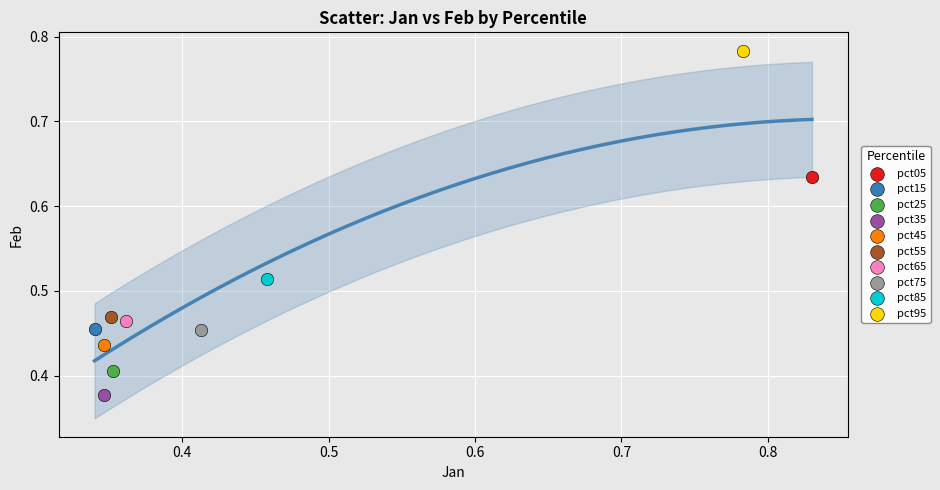

What are all the series names shown in the legend?

pct05, pct15, pct25, pct35, pct45, pct55, pct65, pct75, pct85, pct95